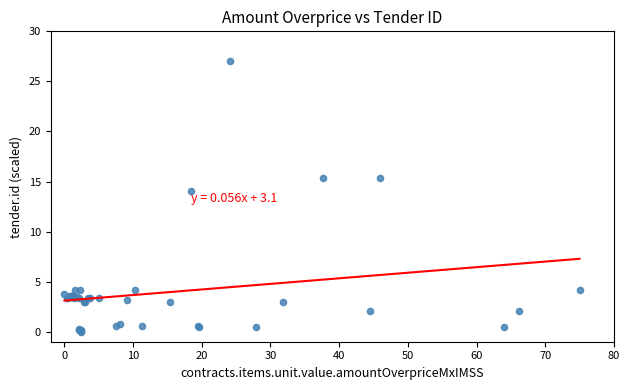

What Y value in the scatter plot is closest to 13?

14.1